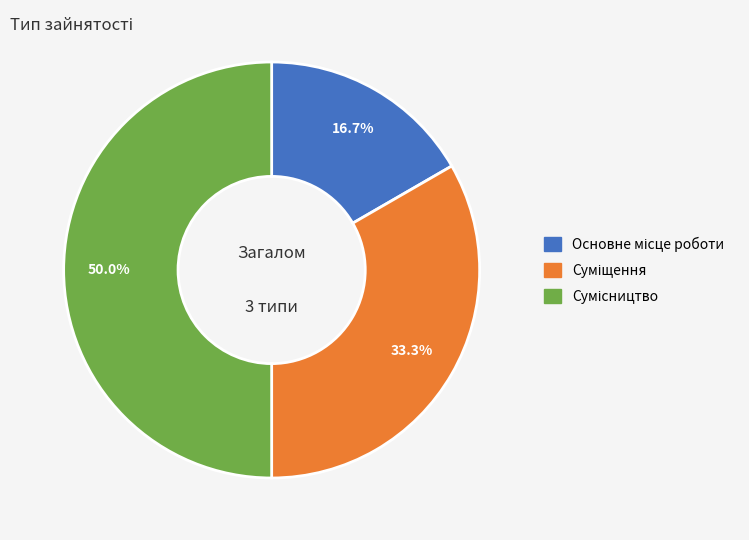

Combined, do Основне місце роботи and Суміщення account for over 50%?

No